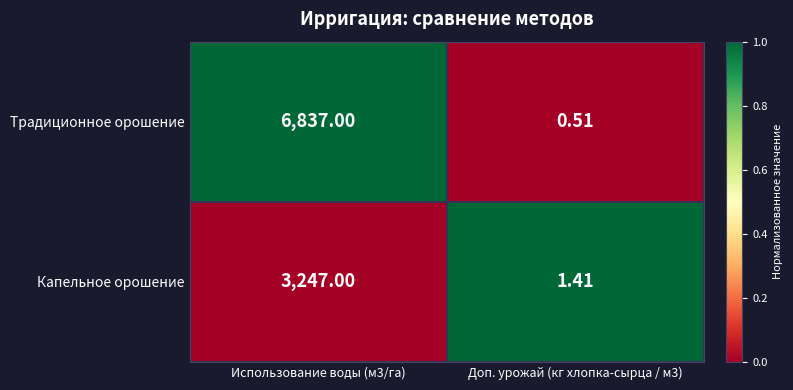

Which series has the largest total across all categories?

Традиционное орошение